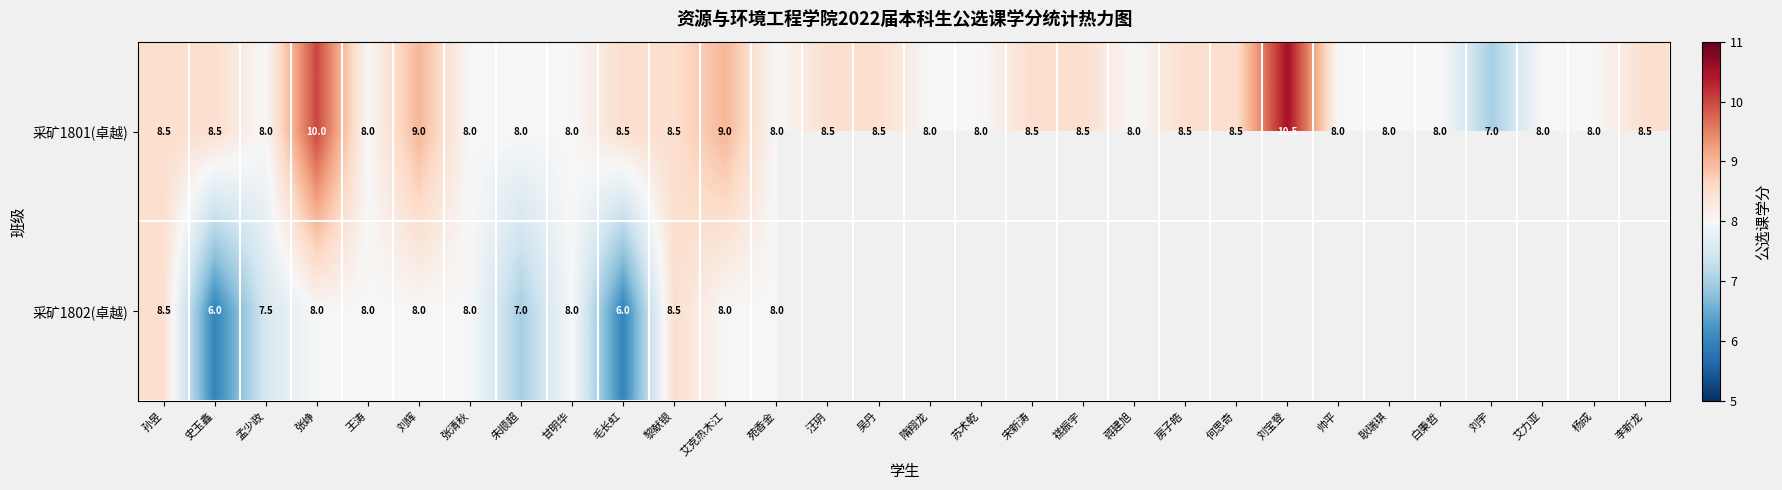

What is the average value of the 采矿1801(卓越) series?

8.4